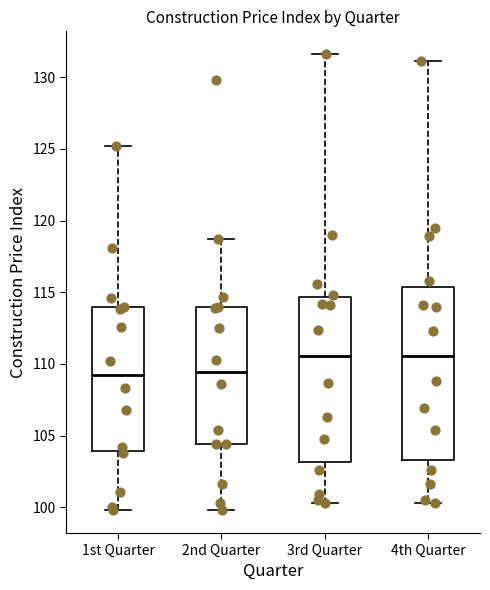

Reading left to right, read every box against the y-axis: the position of its median line, the range the box covers, and the ends of its whiskers. The values are not printed on the chart, so give them approximately, as read against the axis.

1st Quarter: median 109.5, box 104.0 to 114.0, whiskers 100.0 to 125.0
2nd Quarter: median 109.5, box 104.5 to 114.0, whiskers 100.0 to 118.5
3rd Quarter: median 110.5, box 103.0 to 114.5, whiskers 100.5 to 131.5
4th Quarter: median 110.5, box 103.5 to 115.5, whiskers 100.5 to 131.0